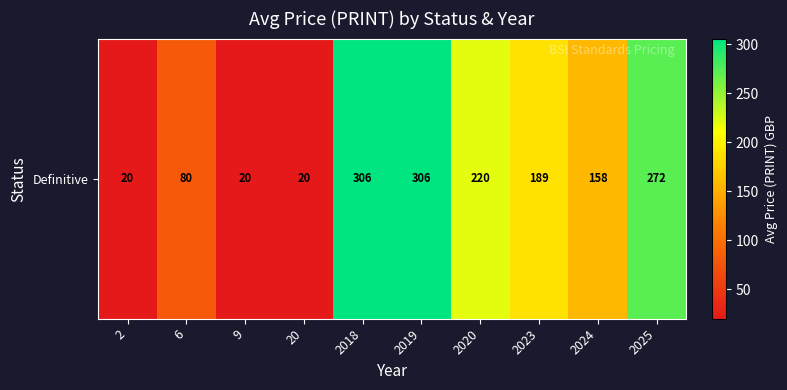

What is the maximum value shown in the chart?

306.0